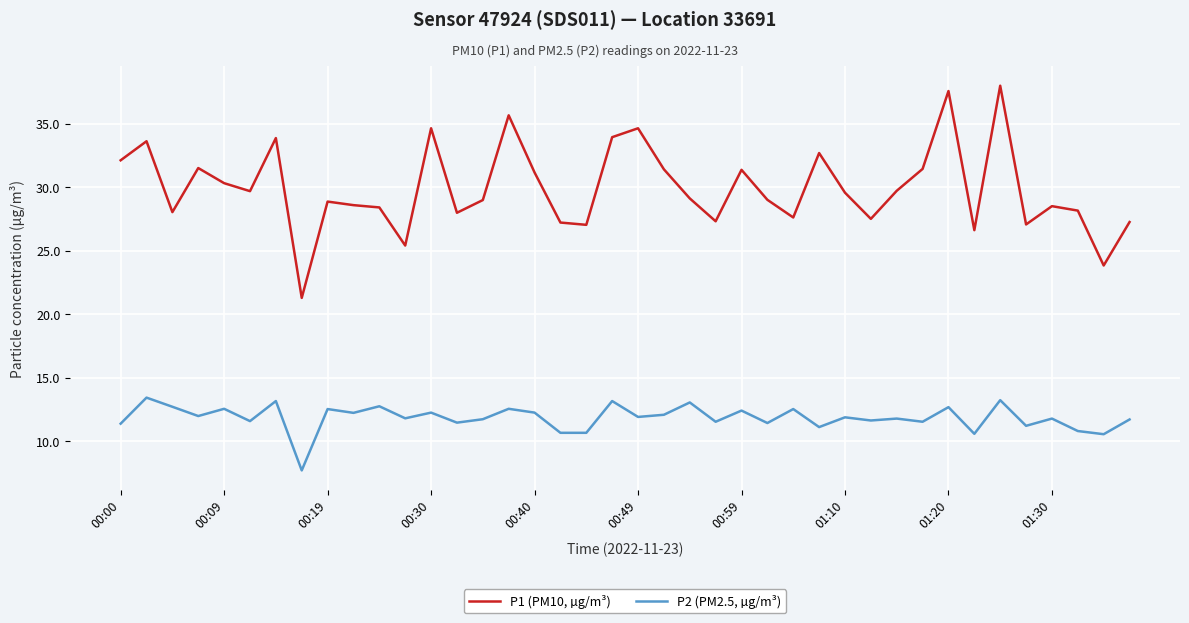

Rank the series by their average value, from highest to lowest.

P1 (PM10, µg/m³), P2 (PM2.5, µg/m³)